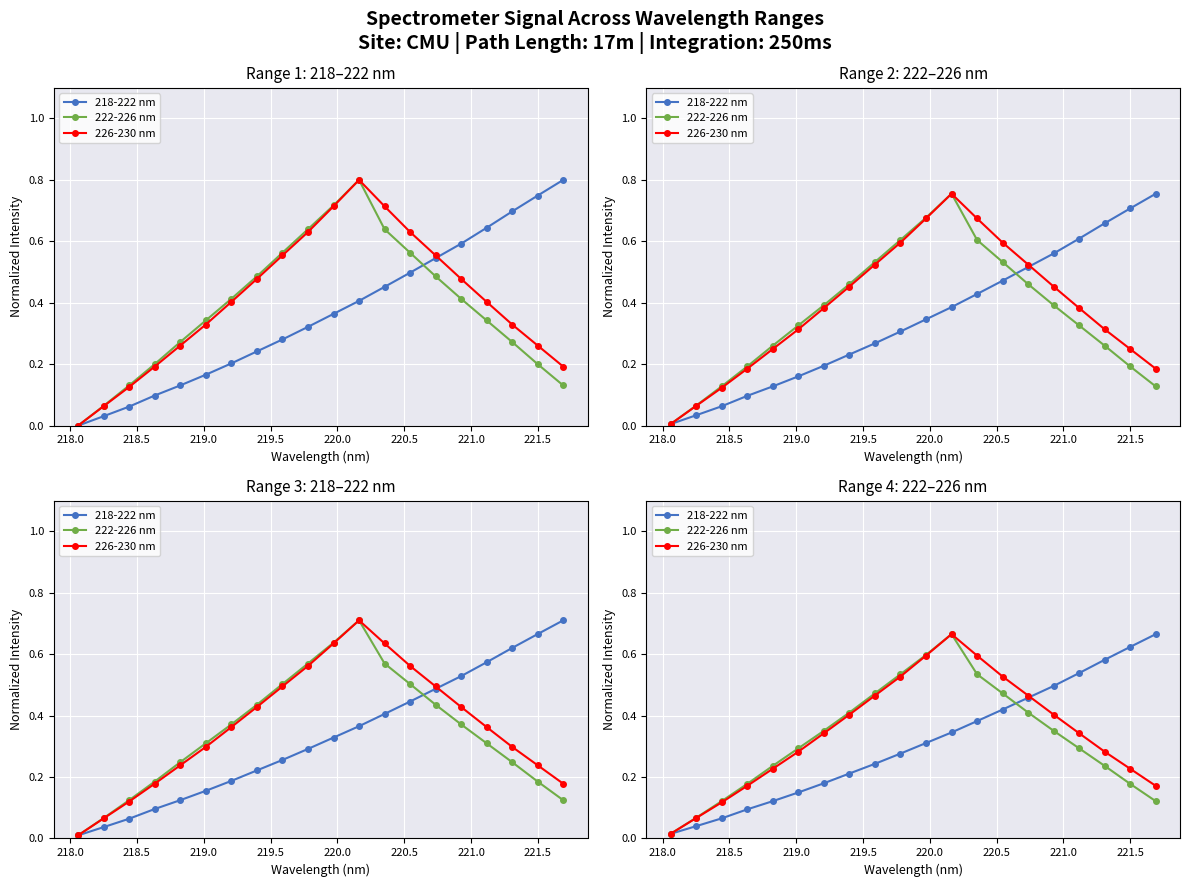

What is the highest value of the 226-230 nm series?

0.7